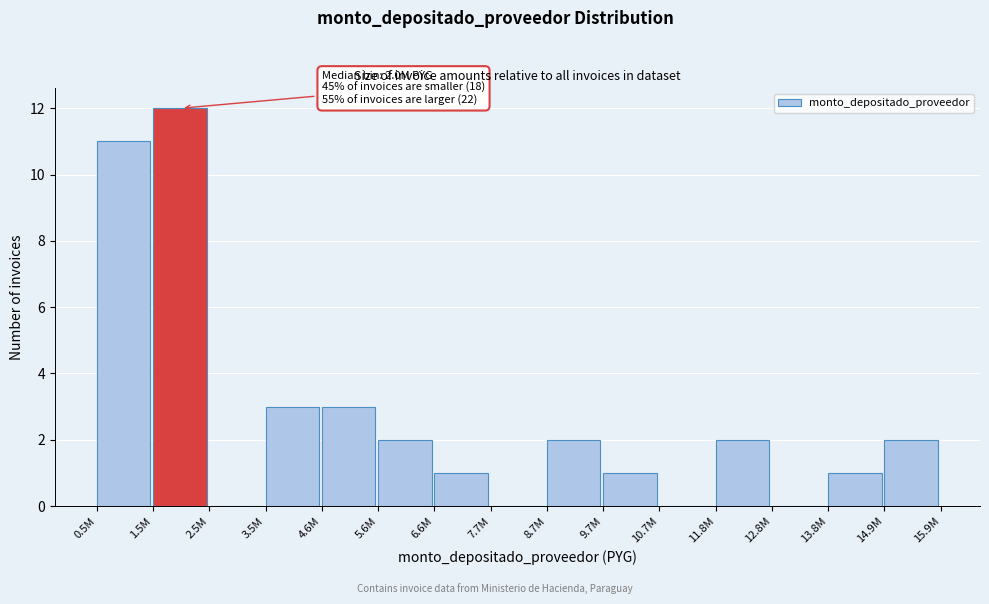

Reading left to right, what are all the values shown in this chart?

0.5M=11	1.5M=12	2.5M=0	3.5M=3	4.6M=3	5.6M=2	6.6M=1	7.7M=0	8.7M=2	9.7M=1	10.7M=0	11.8M=2	12.8M=0	13.8M=1	14.9M=2